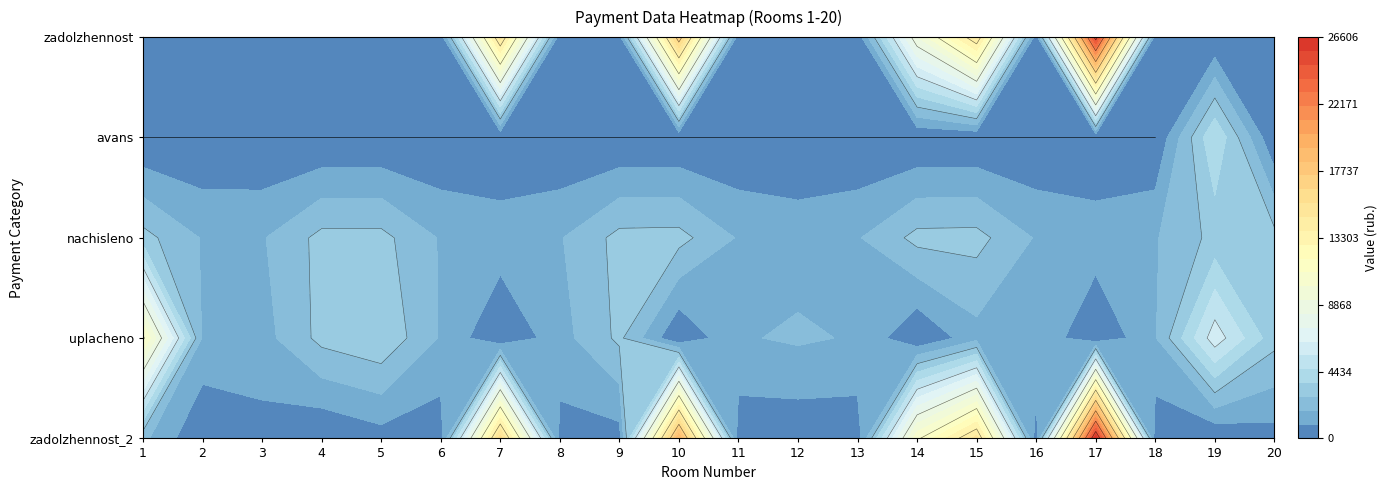

Count the number of data series in this chart.

5